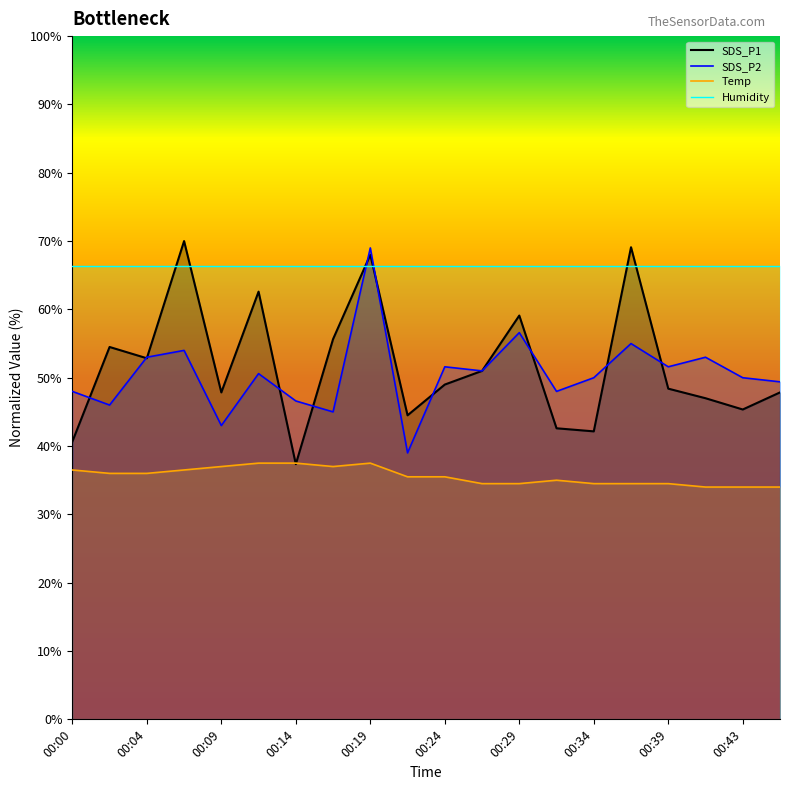

List the labels in order of SDS_P2 value, largest first.

00:19, 00:29, 00:36, 00:07, 00:04, 00:41, 00:24, 00:39, 00:26, 00:12, 00:34, 00:43, 00:46, 00:00, 00:31, 00:14, 00:02, 00:17, 00:09, 00:21